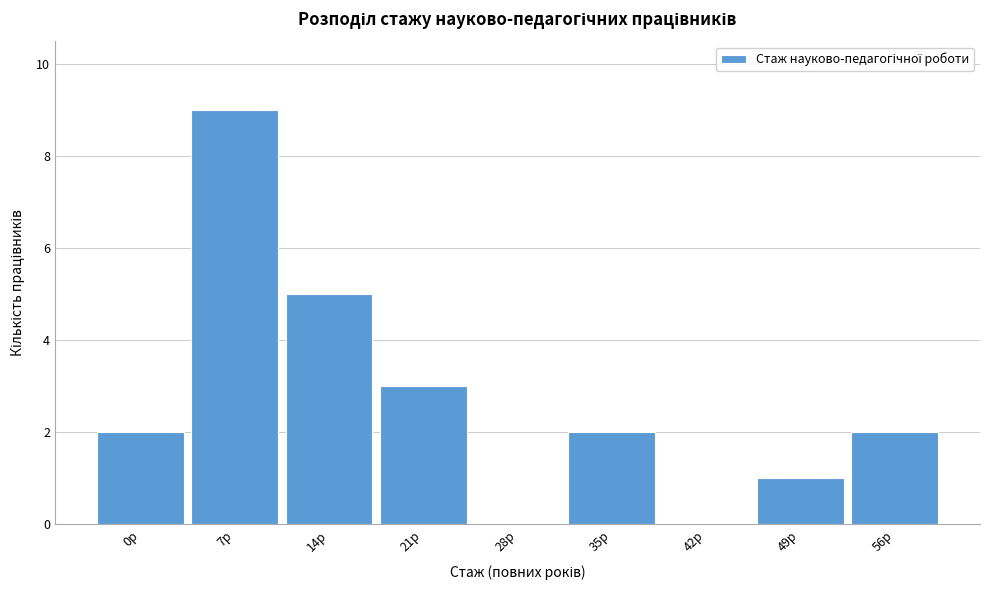

Reading left to right, list all the values displayed in this chart.

0р=2	7р=9	14р=5	21р=3	28р=0	35р=2	42р=0	49р=1	56р=2